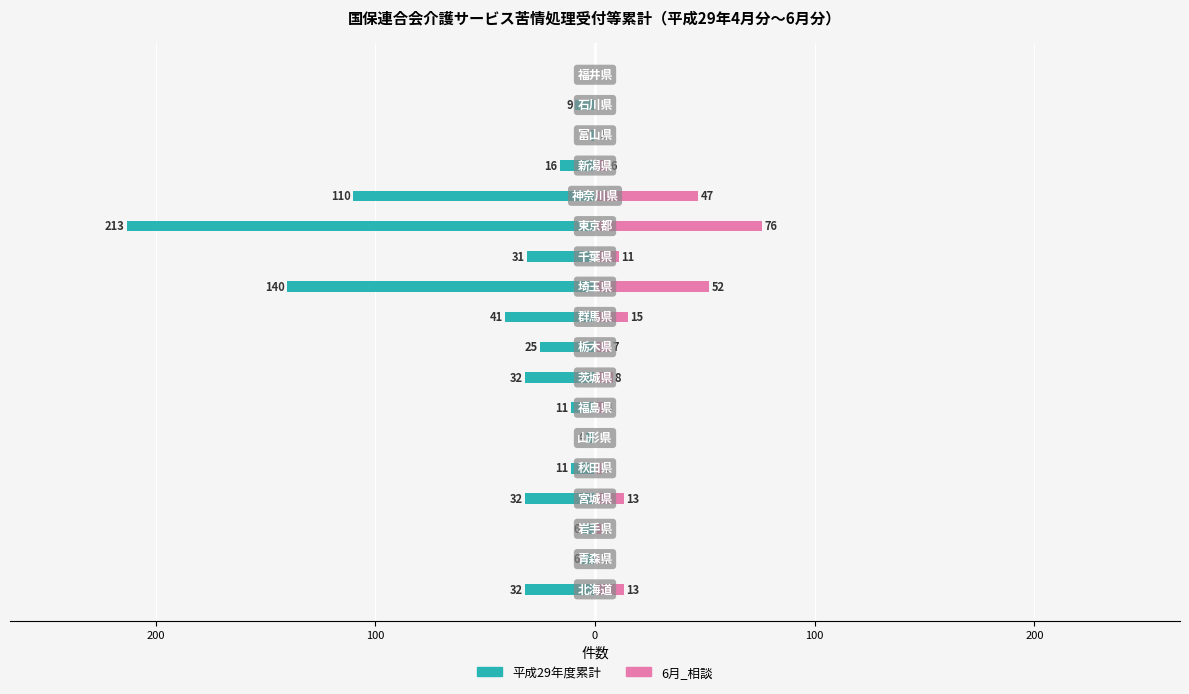

How many bars are there in total?

36